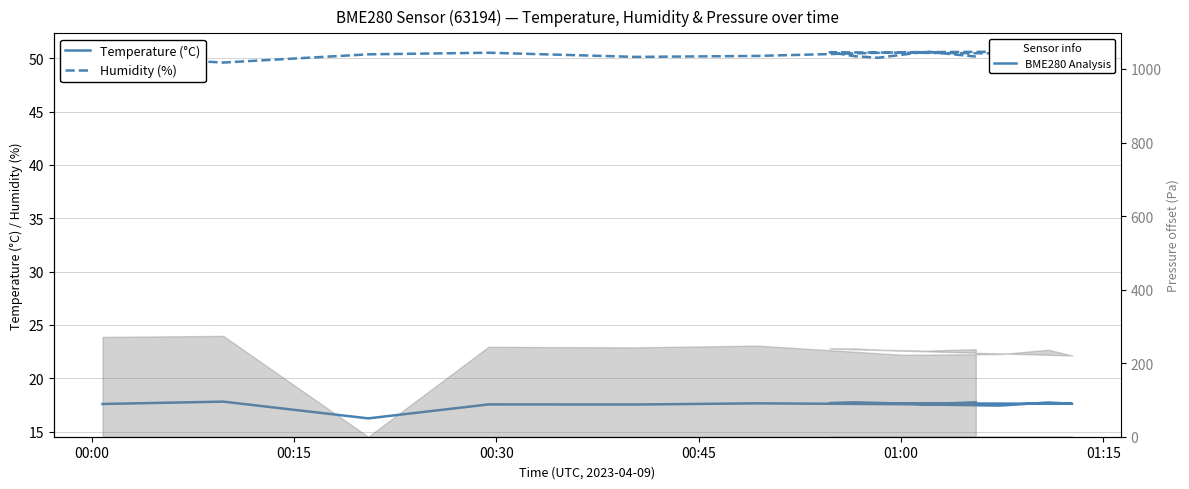

How many categories are shown in the chart?

15